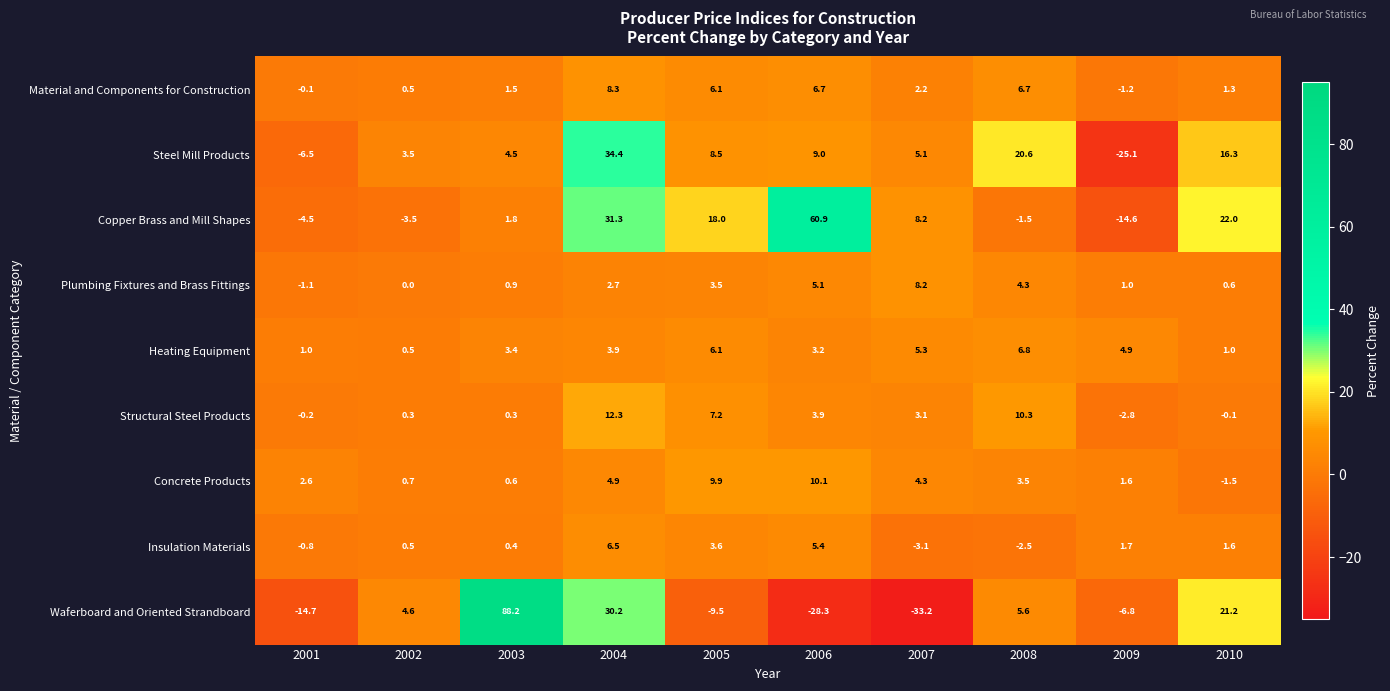

How many distinct data groups are displayed?

9